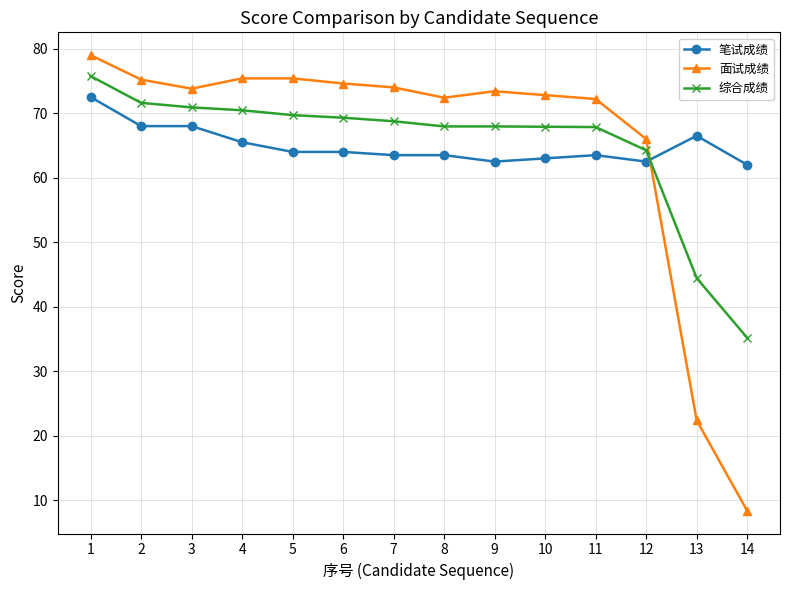

What is the average value of the 综合成绩 series?

65.1